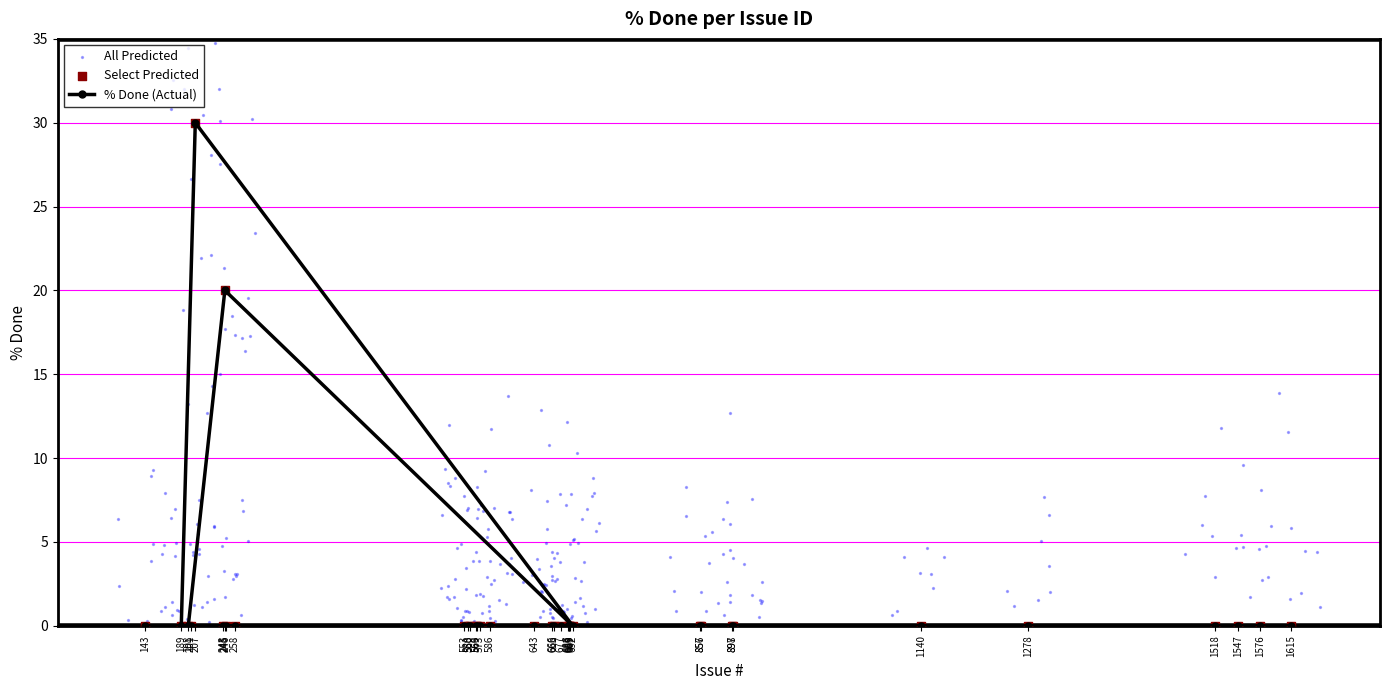

Which has a higher value, 692 or 258?

692